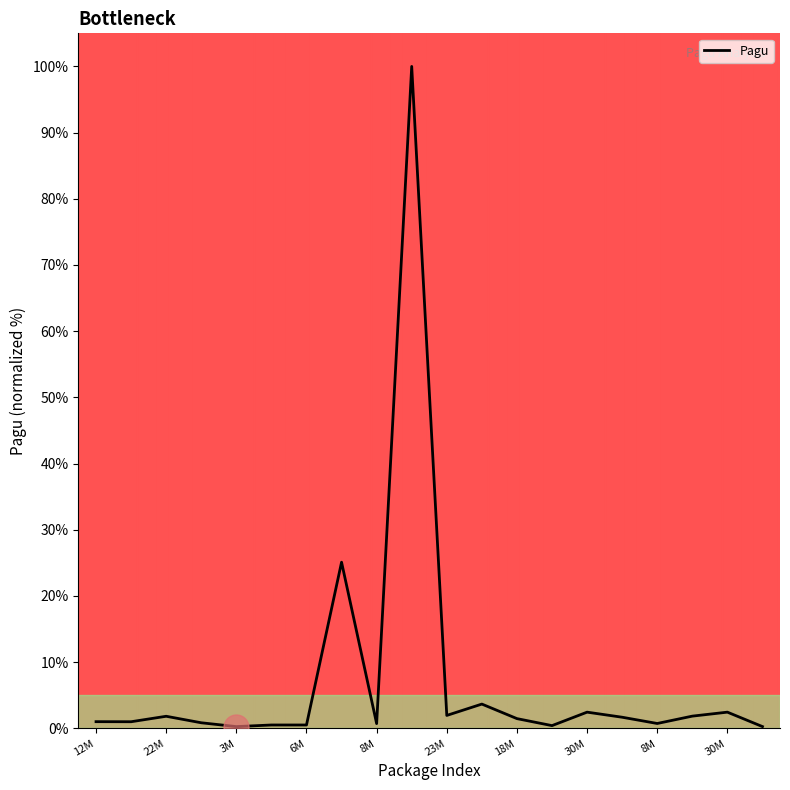

What is the maximum value shown in the chart?

100.0